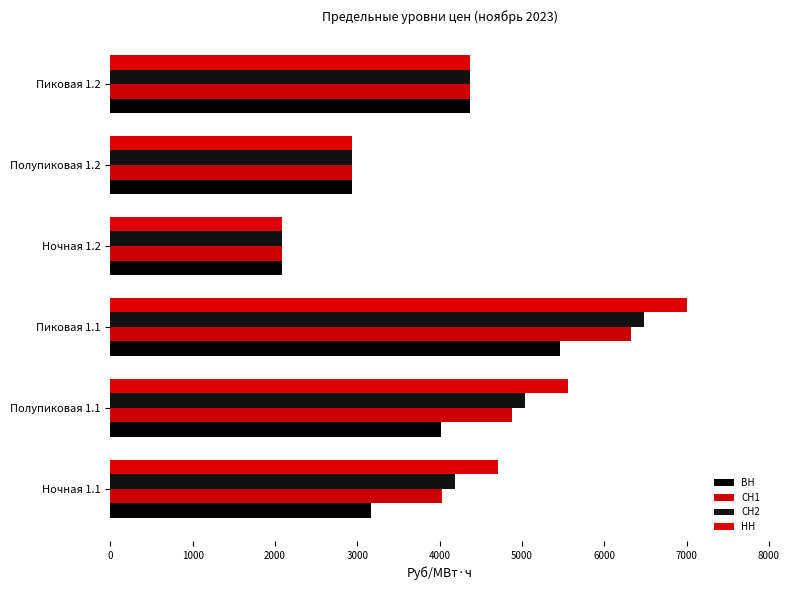

What is the smallest value displayed?

2080.0